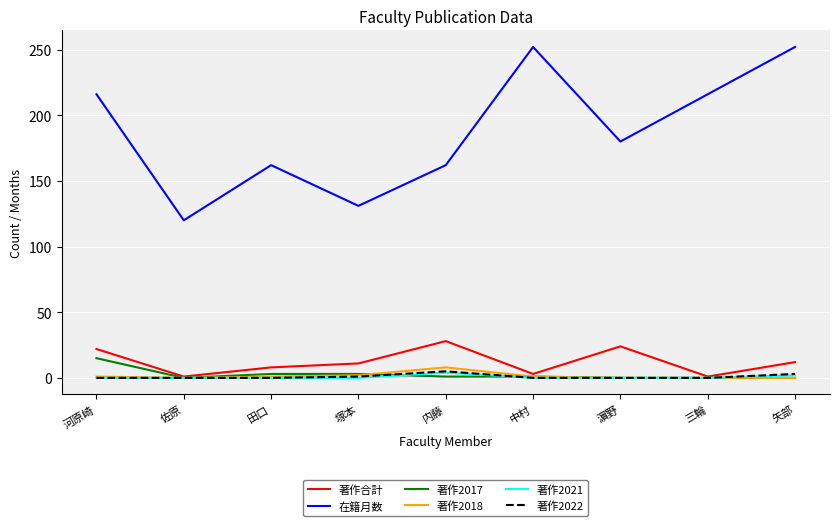

Where is the first local maximum for 在籍月数?

田口